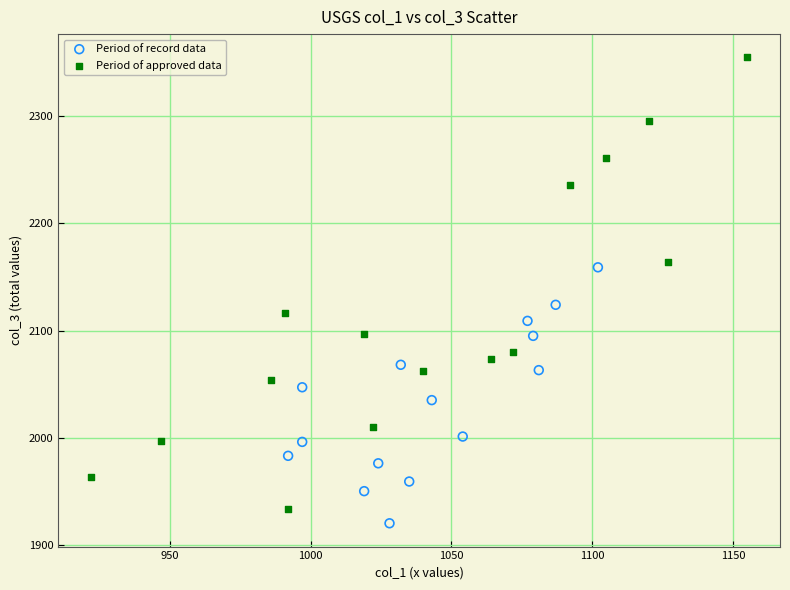

Which series contains the highest Y value?

Period of approved data